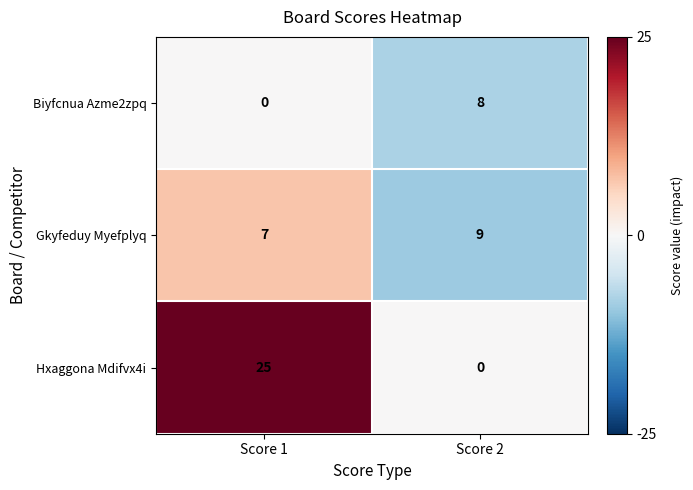

At which label is Gkyfeduy Myefplyq closest to 8?

Score 1